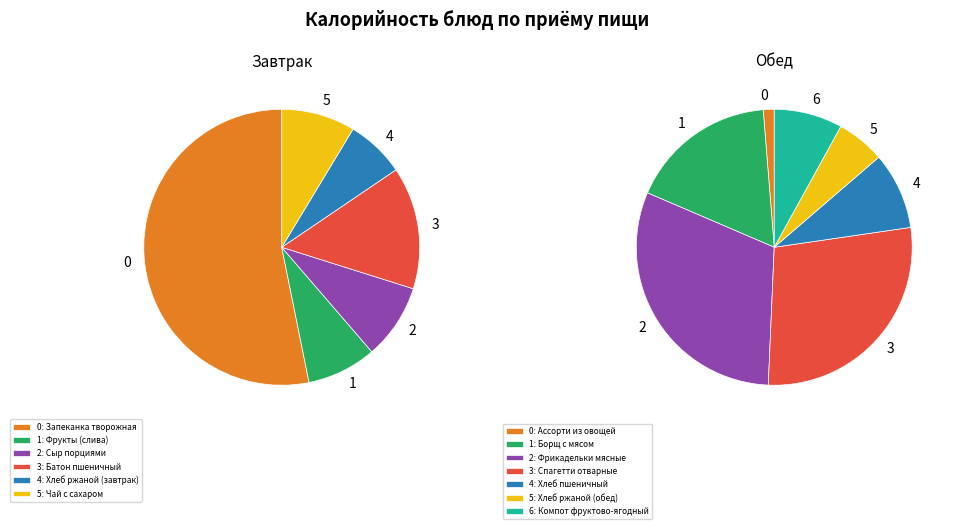

Does Борщ с мясом account for over 50% of the chart?

No